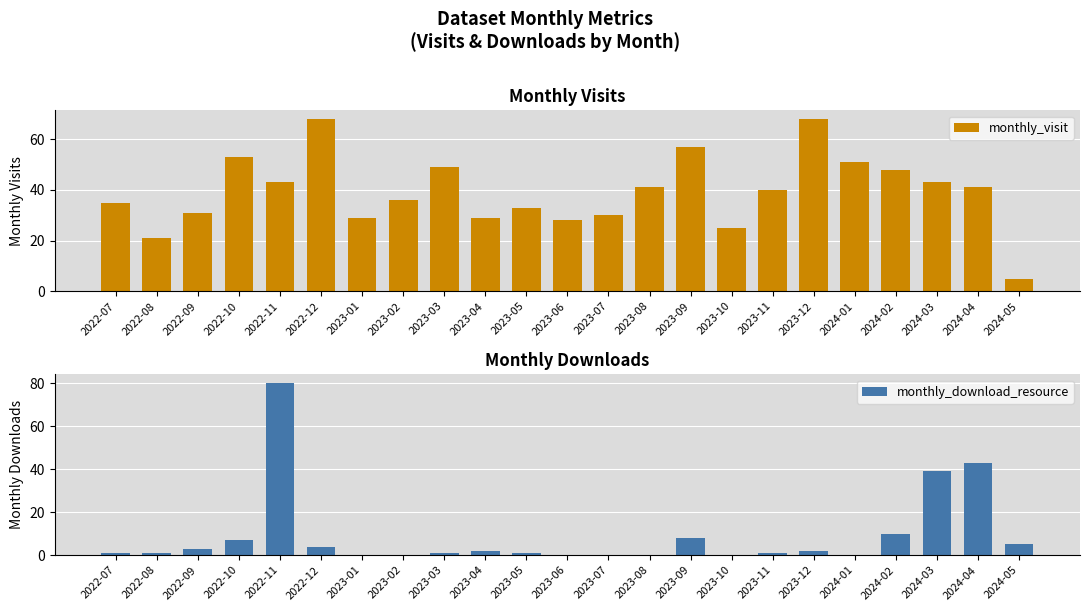

Reading left to right, extract all data points from this chart.

monthly_visit: 35	21	31	53	43	68	29	36	49	29	33	28	30	41	57	25	40	68	51	48	43	41	5
monthly_download_resource: 1	1	3	7	80	4	0	0	1	2	1	0	0	0	8	0	1	2	0	10	39	43	5